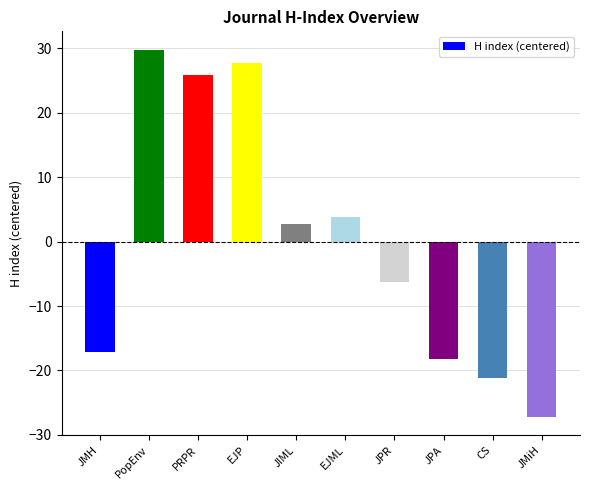

How many negative values are there?

5